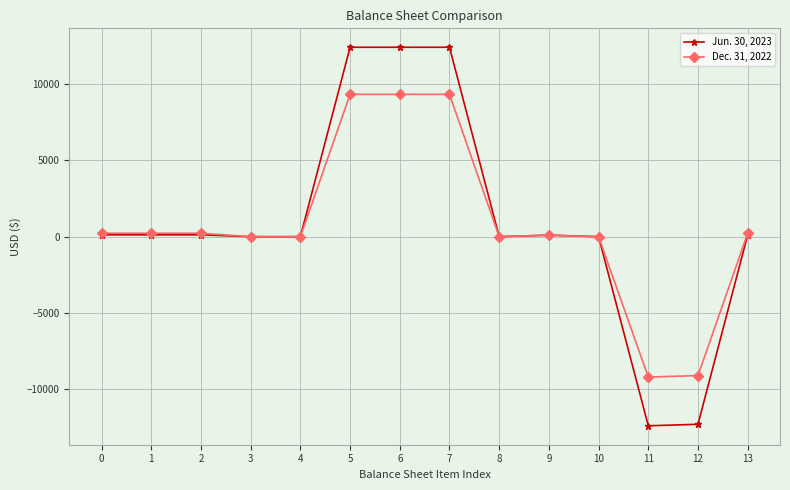

Is the value of Jun. 30, 2023 at 5 greater than the value of Dec. 31, 2022 at 3?

Yes